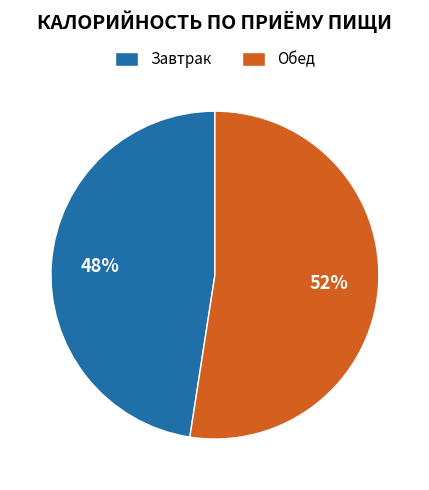

Is it true that Обед is 58% of the pie?

False